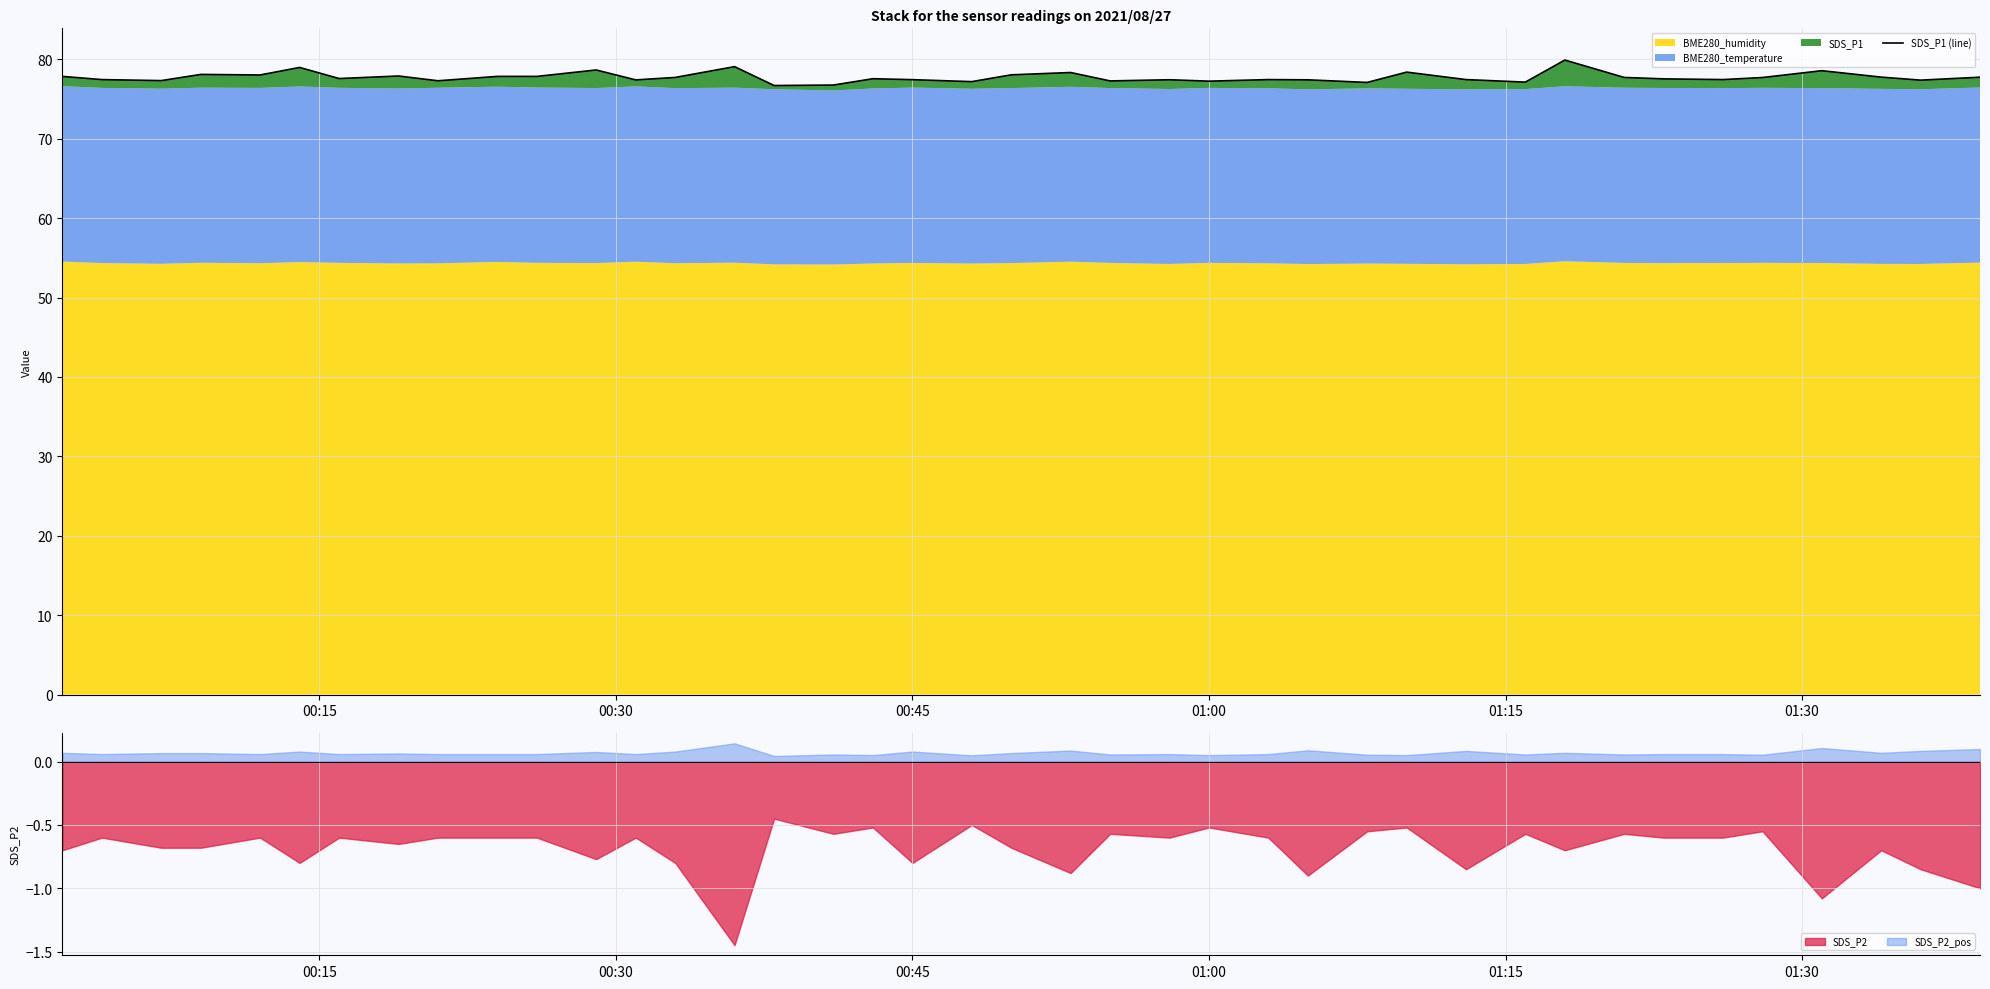

True or false: SDS_P2 and SDS_P2_pos cross at least once.

False